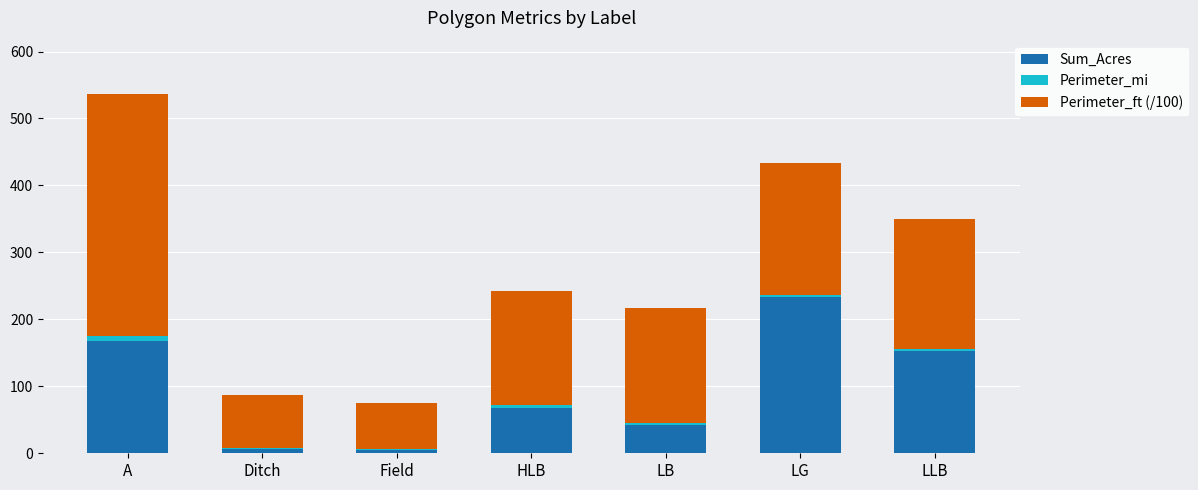

Is it true that Sum_Acres equals 122.7 at HLB?

False